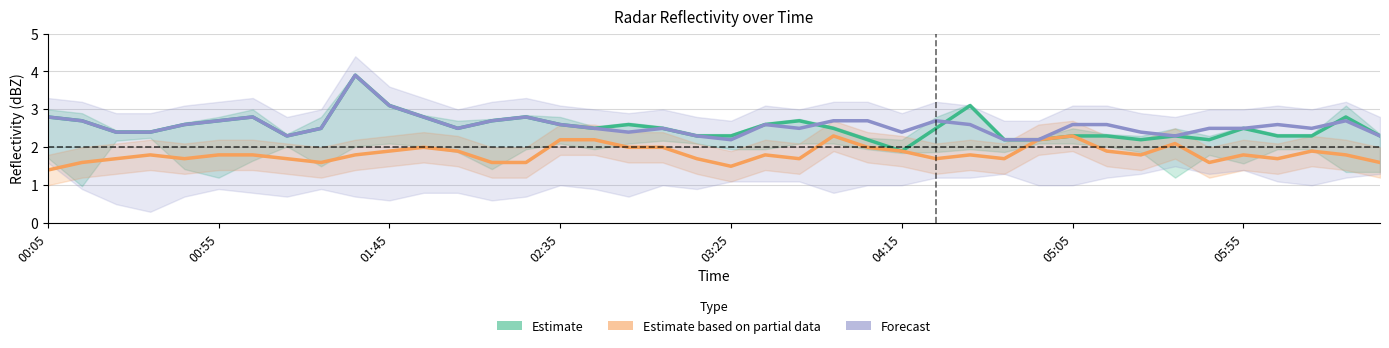

What are all the series names shown in the legend?

Estimate, Estimate based on partial data, Forecast